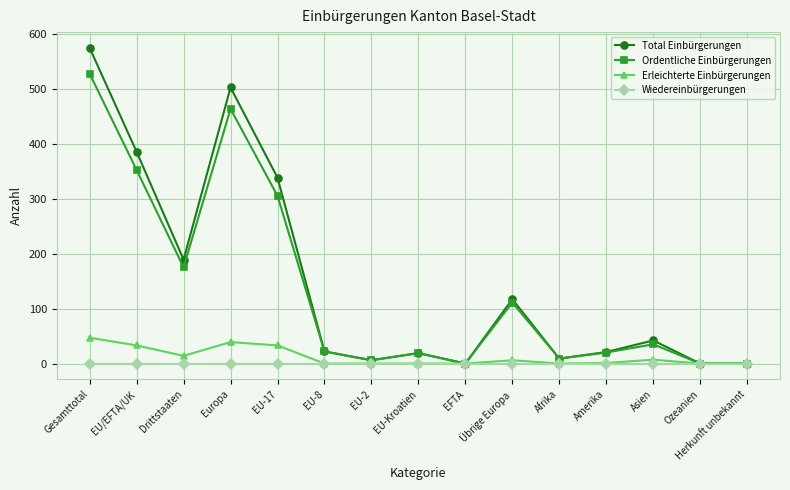

What is the greatest value displayed?

574